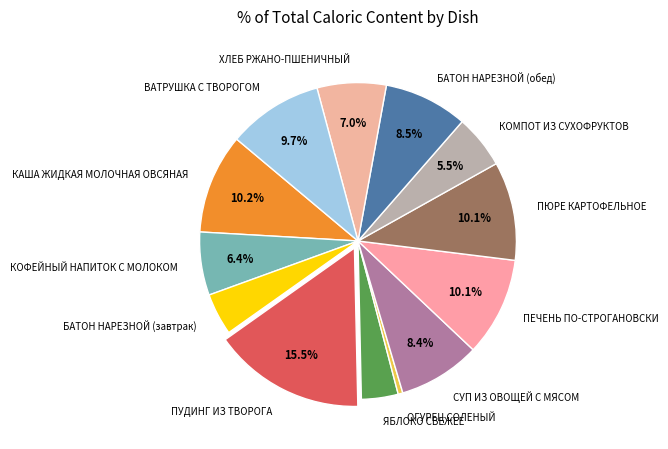

What is the largest slice in the pie chart?

ПУДИНГ ИЗ ТВОРОГА